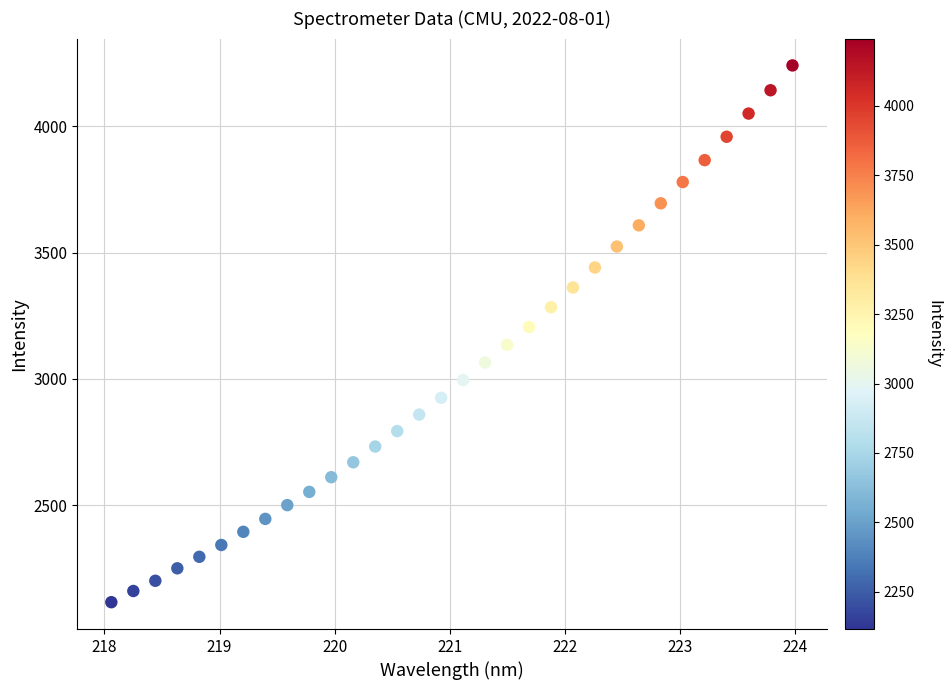

What is the range of X values (max minus min)?

5.9